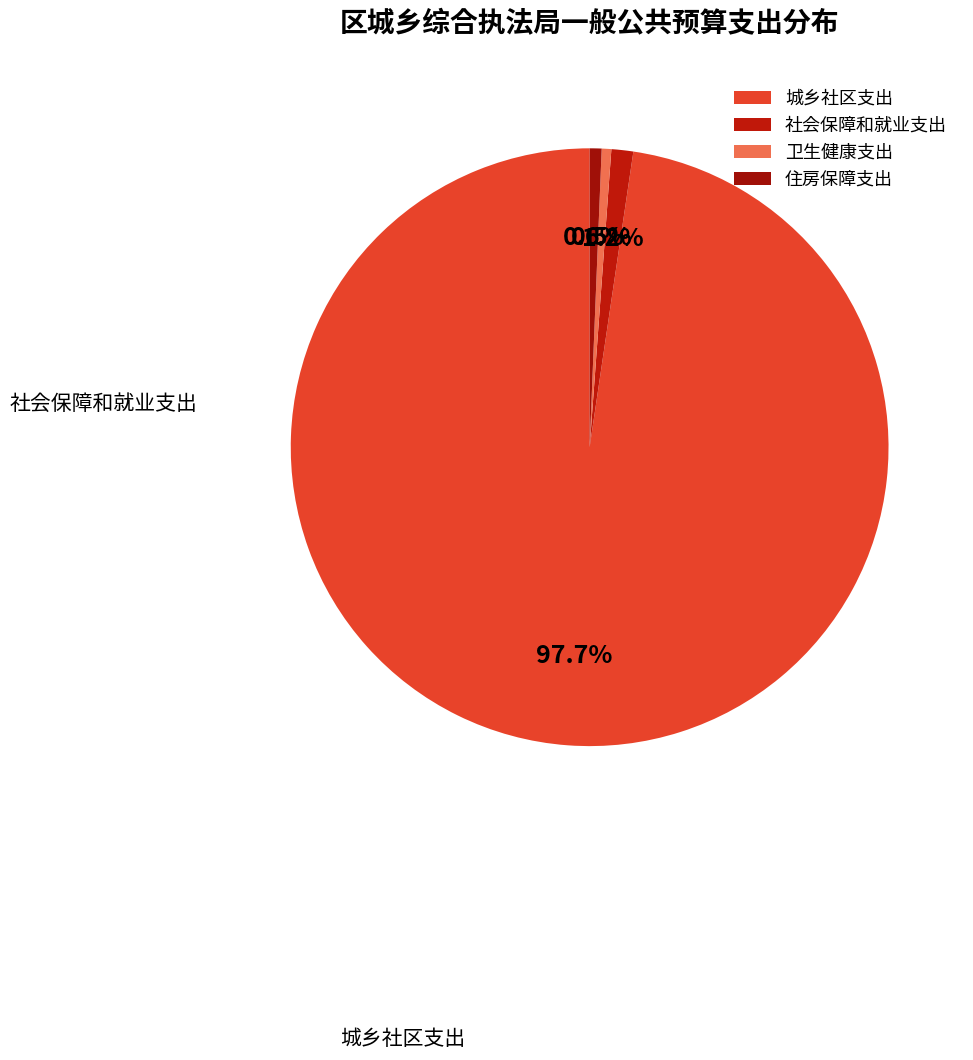

To the nearest percent, what is the difference between the 住房保障支出 and 社会保障和就业支出 slice percentages?

1%